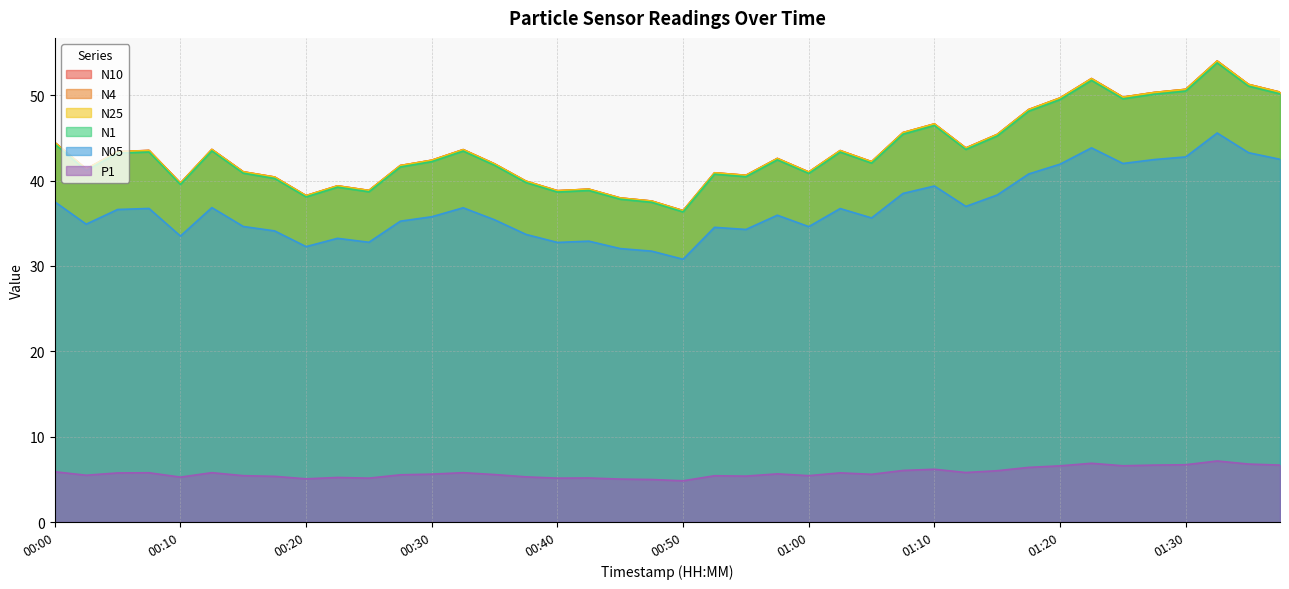

Where is the first local maximum for P1?

00:07